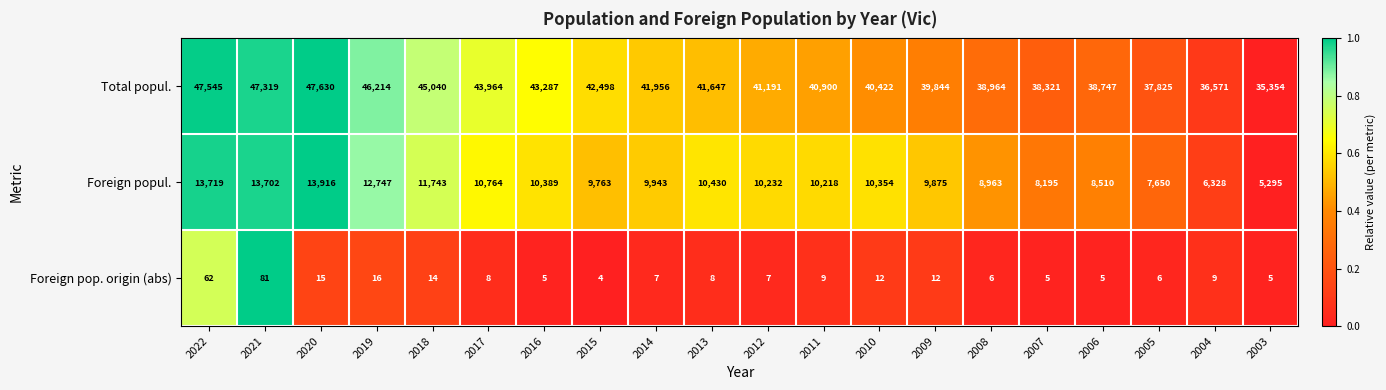

The Foreign pop. origin (abs) series shows 3 at 2018. True or false?

False